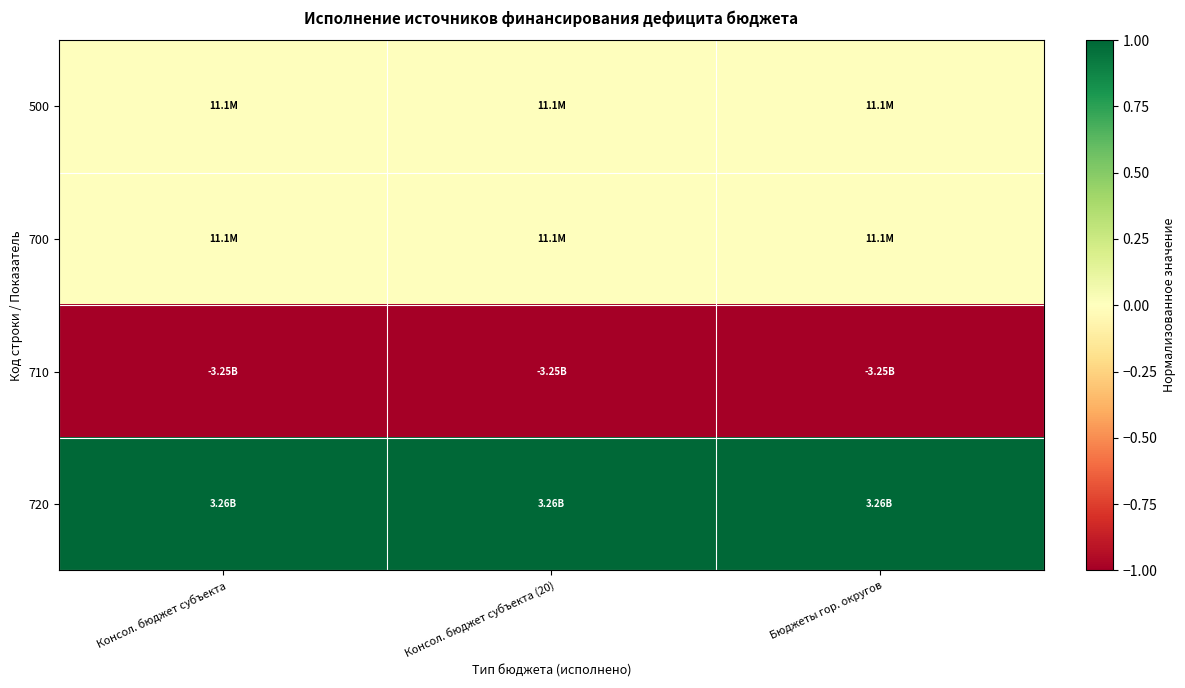

What is the maximum value shown in the chart?

1.0